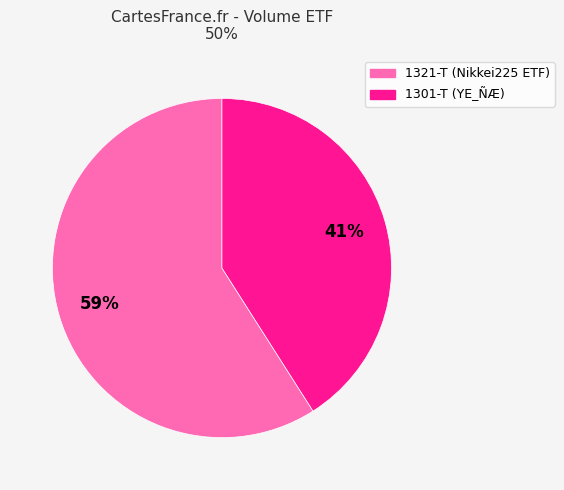

Combined, do 1321-T and 1301-T account for over 50%?

Yes